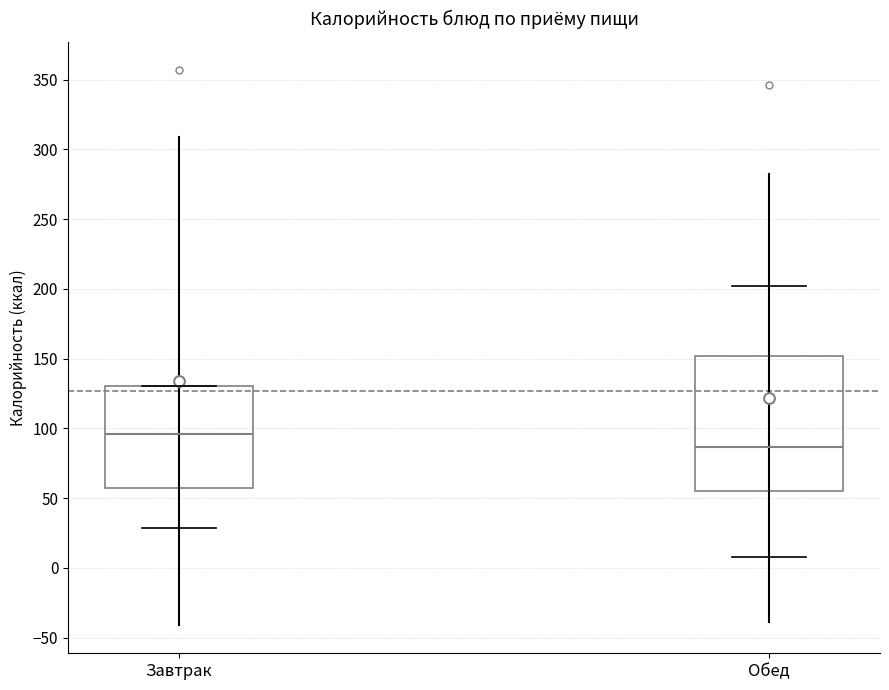

Comparing the boxes themselves (not the whiskers), which one is the tallest?

Обед